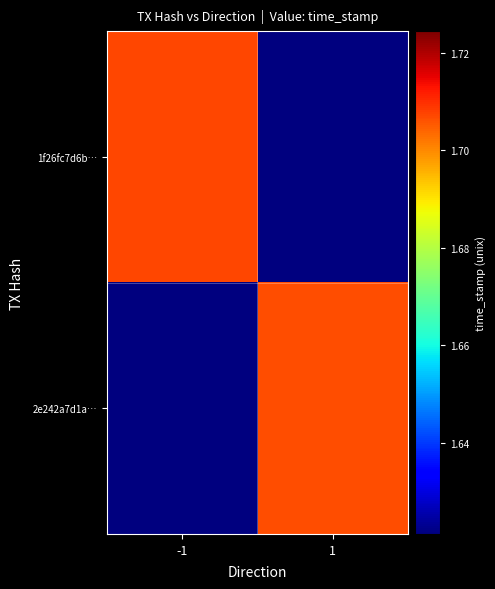

Reading left to right, list all the values displayed in this chart.

1f26fc7d6b…: -1=1707350509.0	1=1621306465.8
2e242a7d1a…: -1=1621306465.8	1=1706638385.0